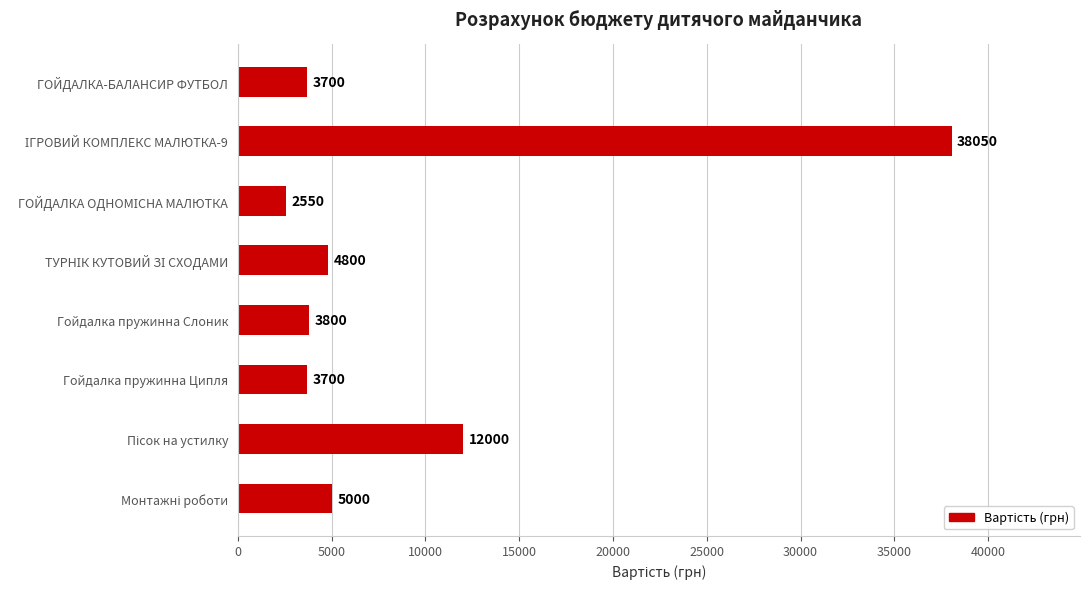

The value at Гойдалка пружинна Слоник is 5895. True or false?

False